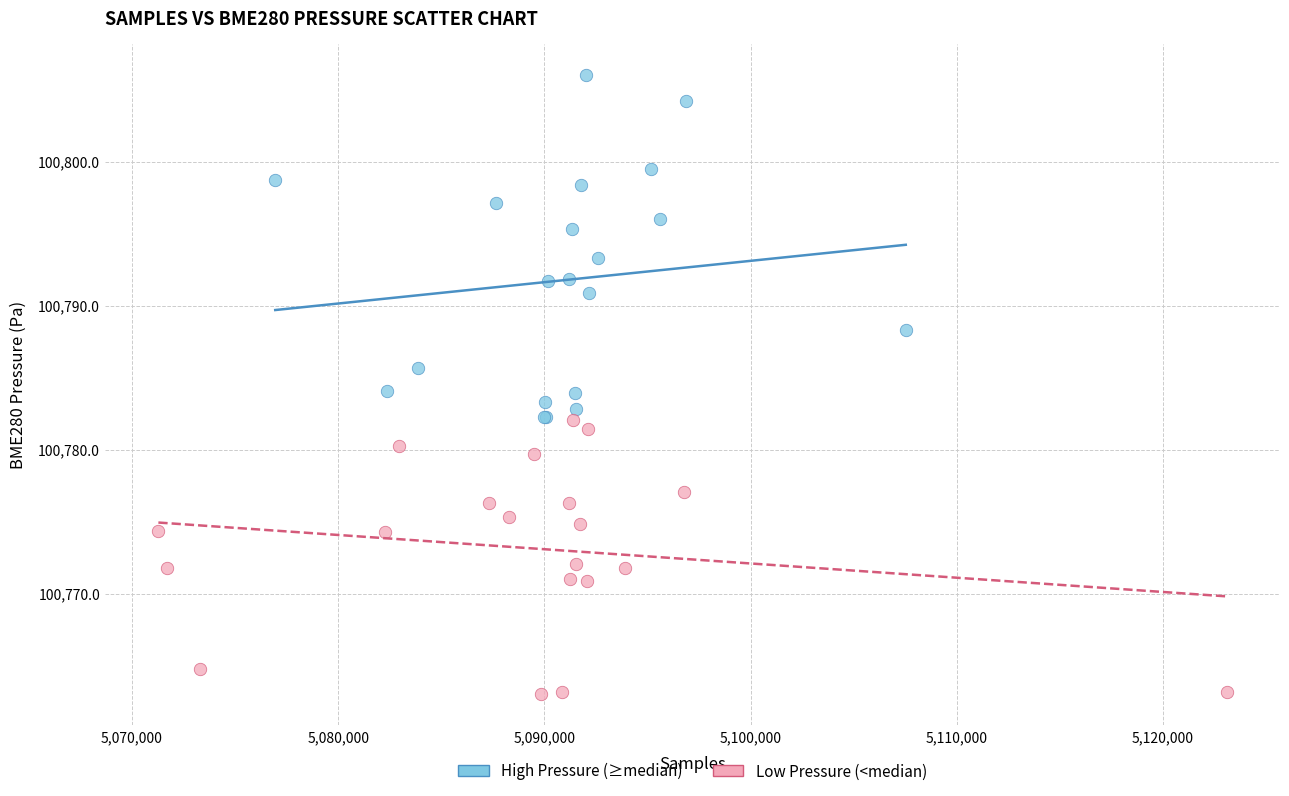

Which series contains the lowest Y value?

Low Pressure (<median)